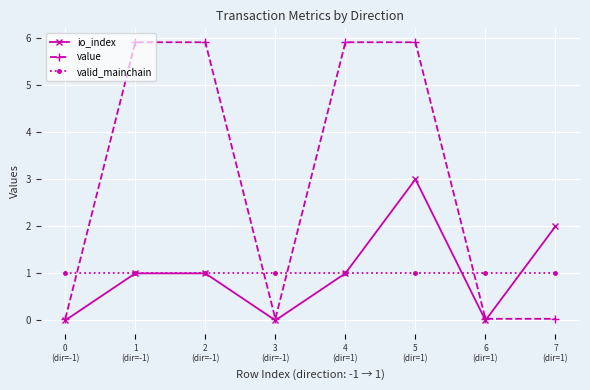

What is the sum of all valid_mainchain values?

8.0